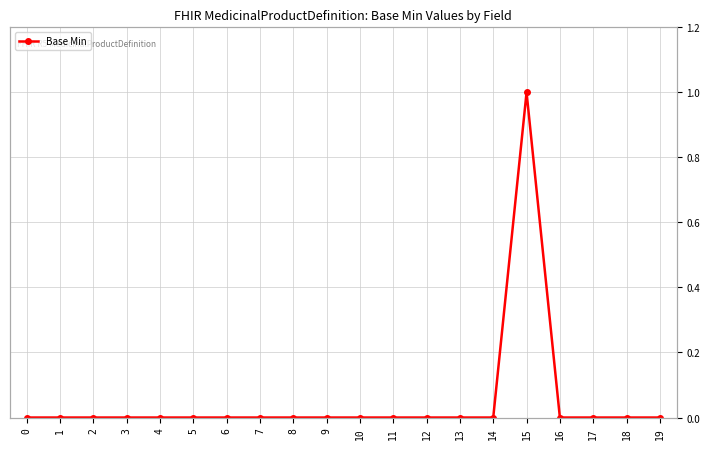

The chart shows a value of 1 at 12. True or false?

False